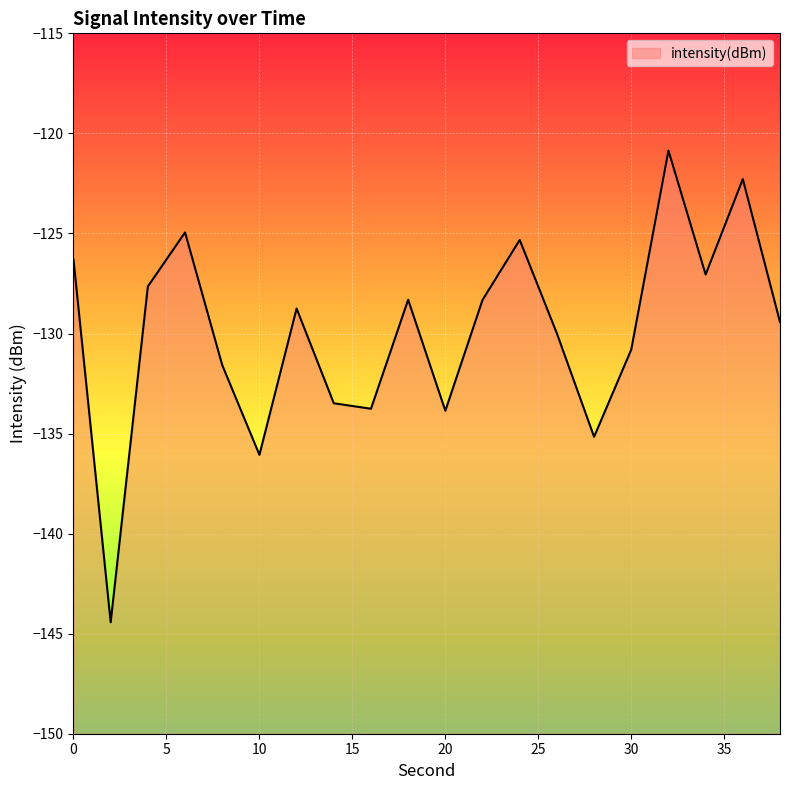

Does the chart display data point markers on the line(s)?

No